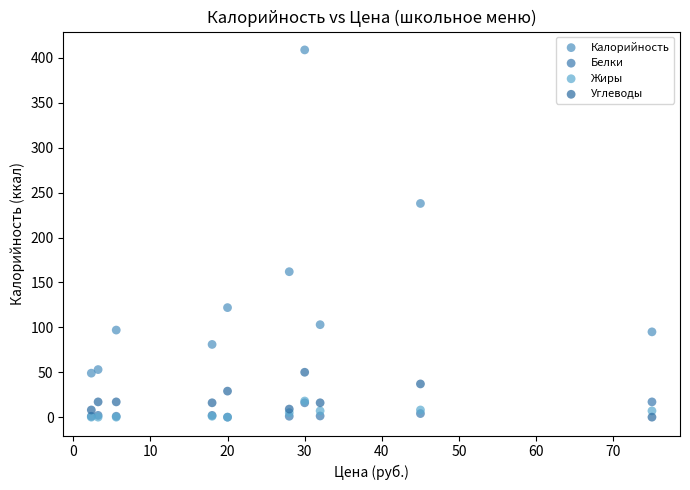

Which series contains the highest Y value?

Калорийность